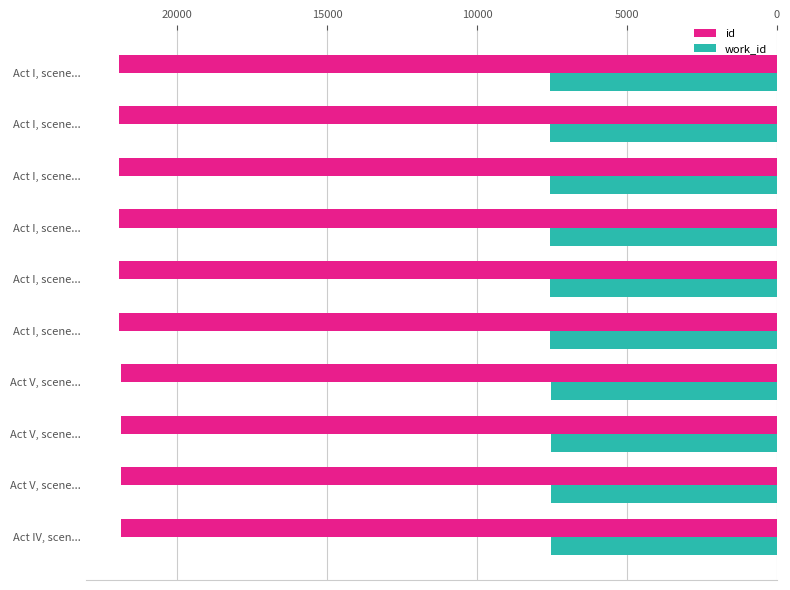

How many work_id values are between 7548 and 7553?

10